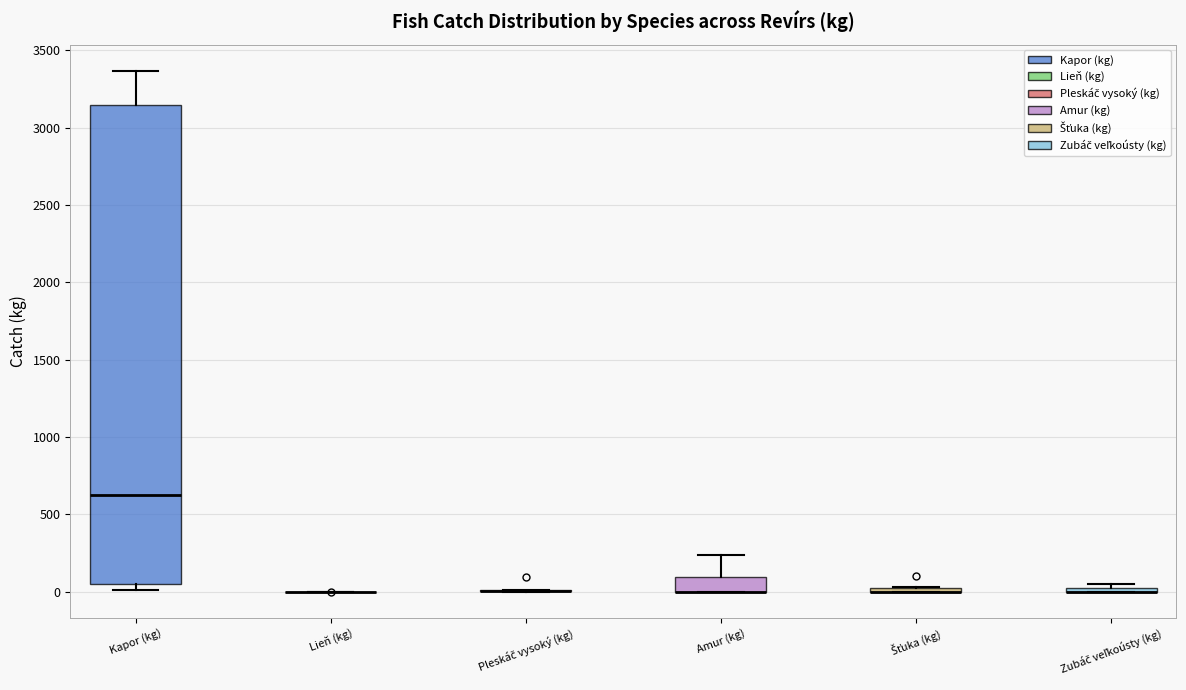

Which box is the tallest, from its lower edge to its upper edge?

Kapor (kg)